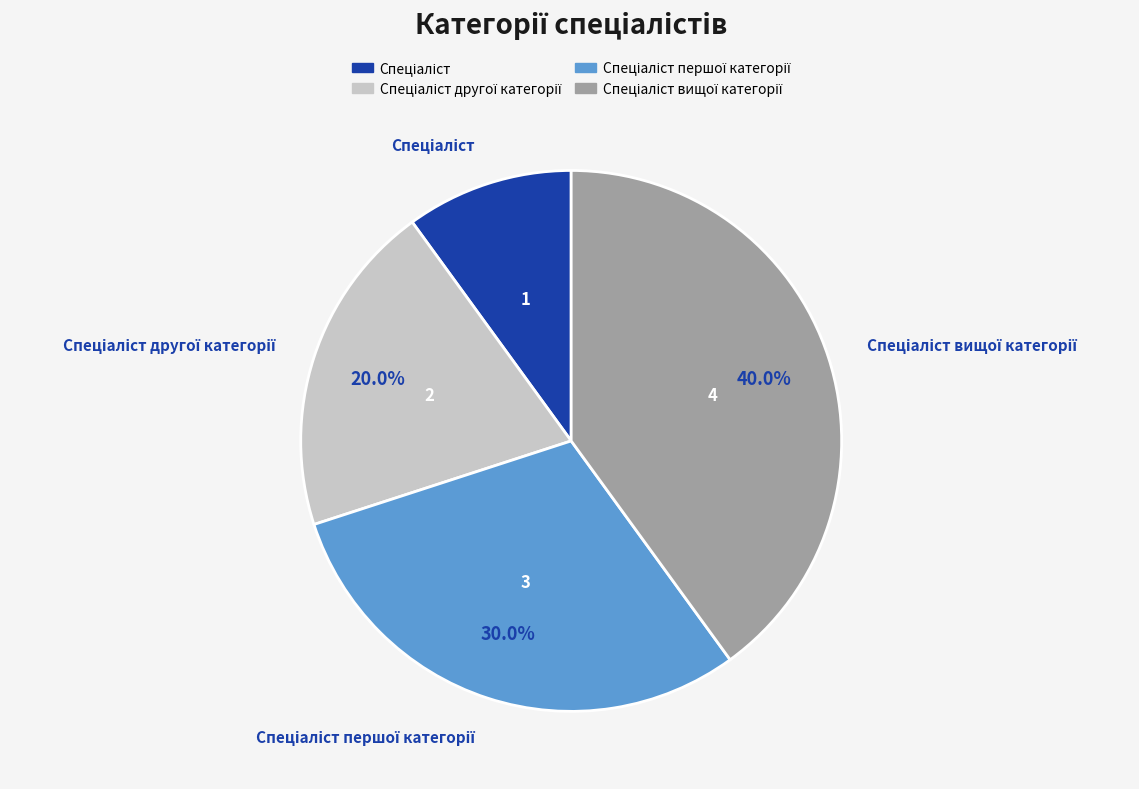

To the nearest percent, what is the average slice percentage?

25%